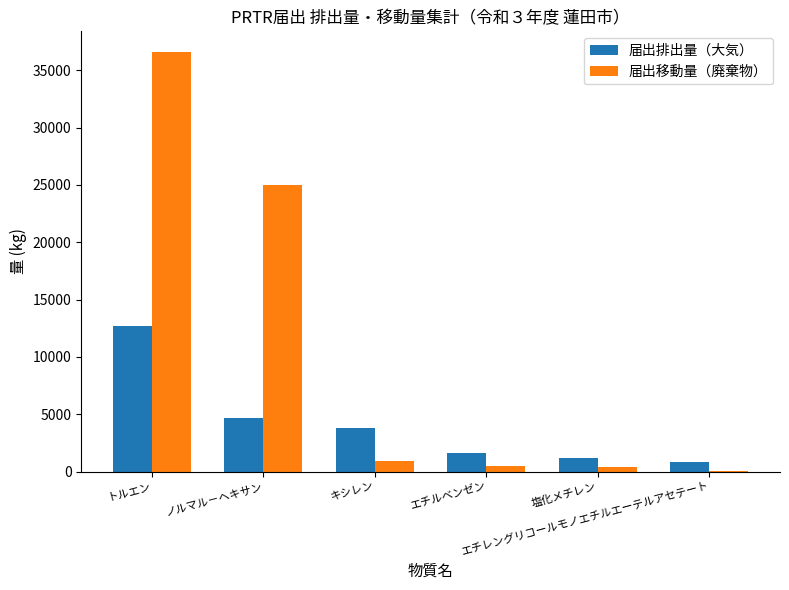

What is the maximum value for 届出移動量（廃棄物）?

36570